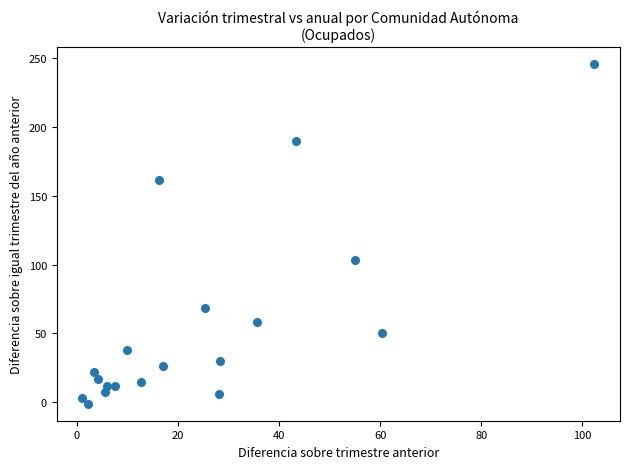

What is the range of Y values (max minus min)?

246.7